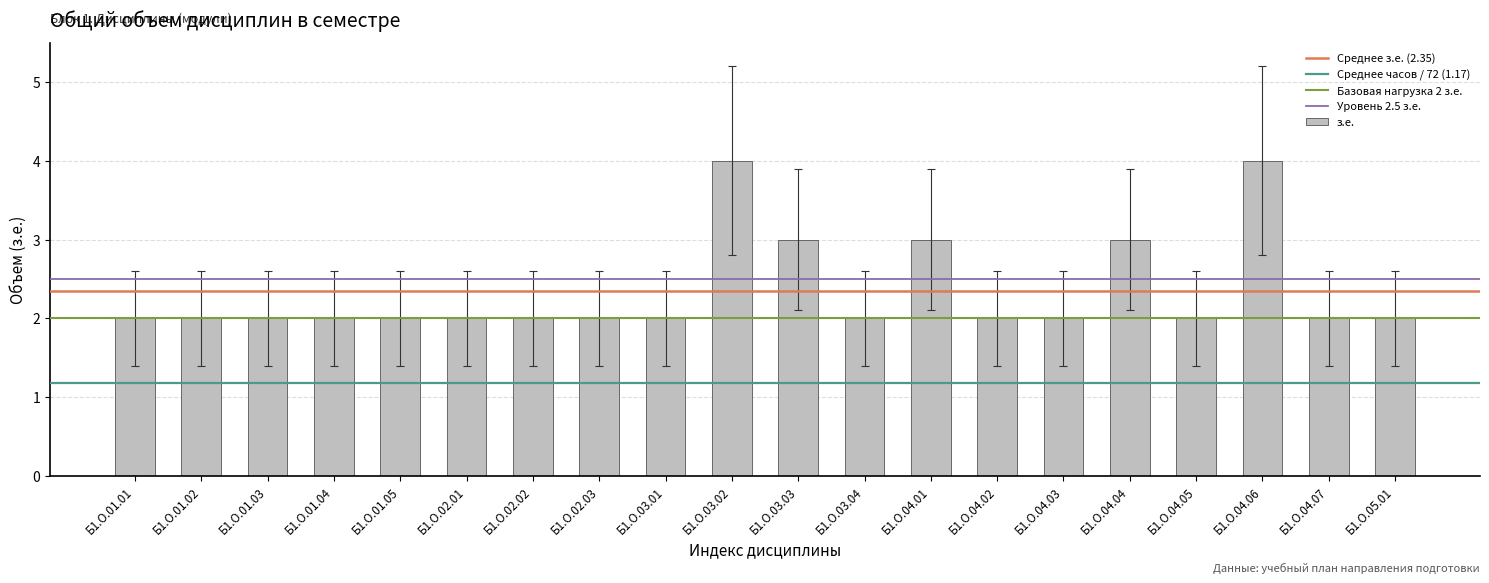

Are the bars horizontal?

No